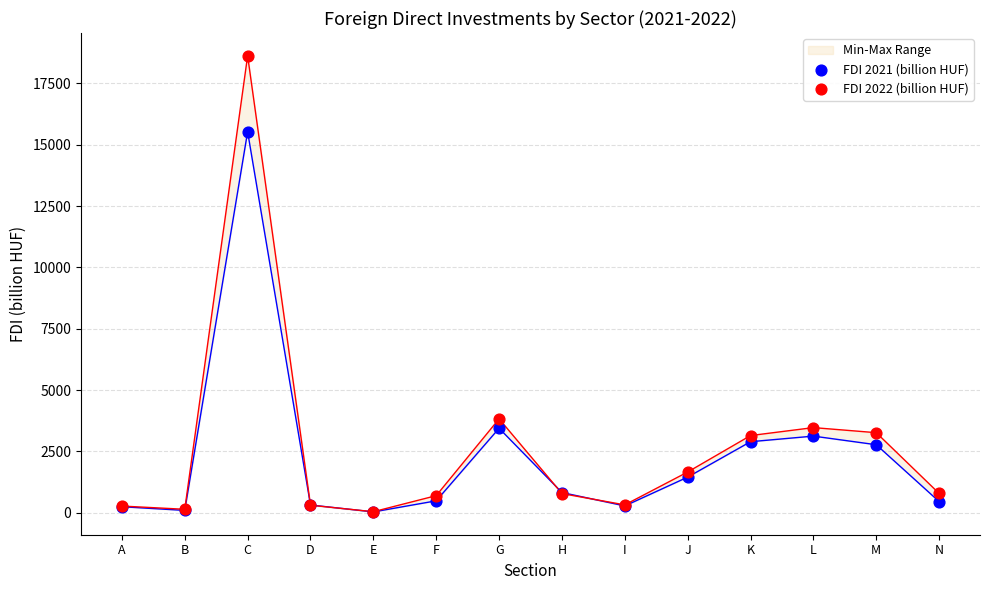

At how many categories does at least one series exceed 5175?

1